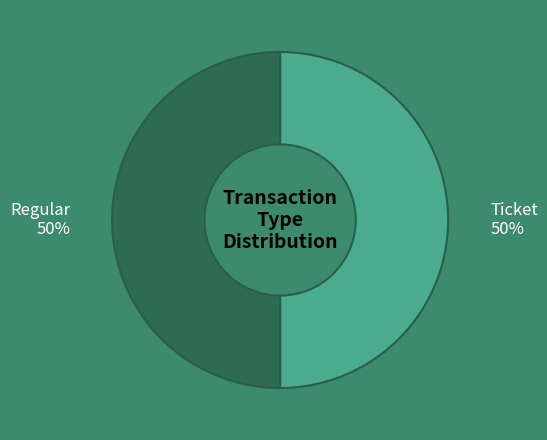

Approximately how many times larger is the value at Regular compared to Ticket?

1.0